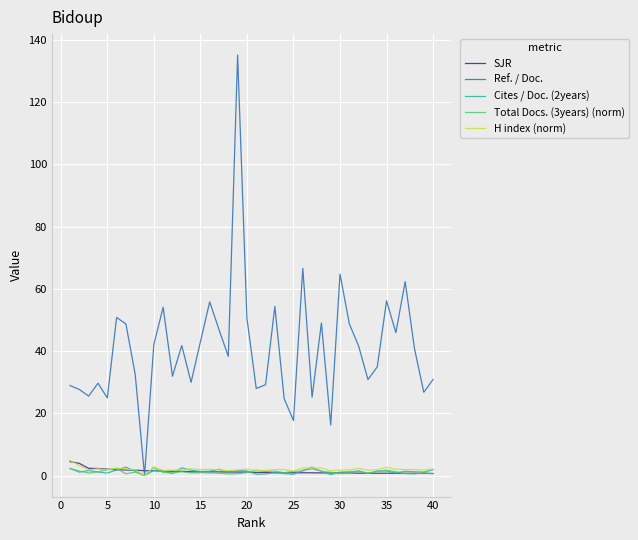

Which series has the largest total across all categories?

Ref. / Doc.